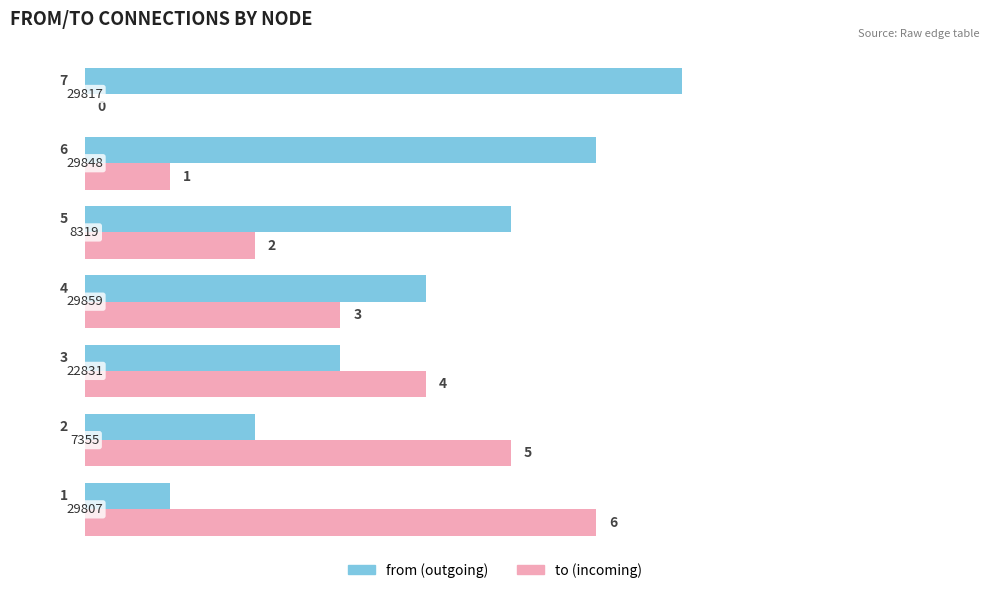

What is the greatest value displayed?

7